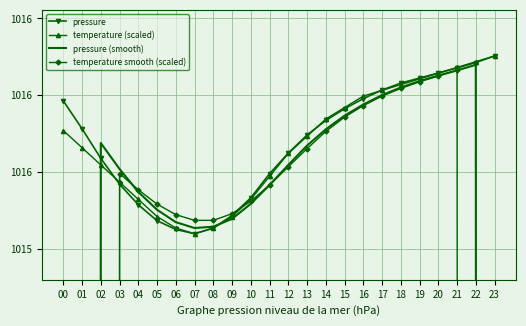

Which category has the highest value across all series?

23